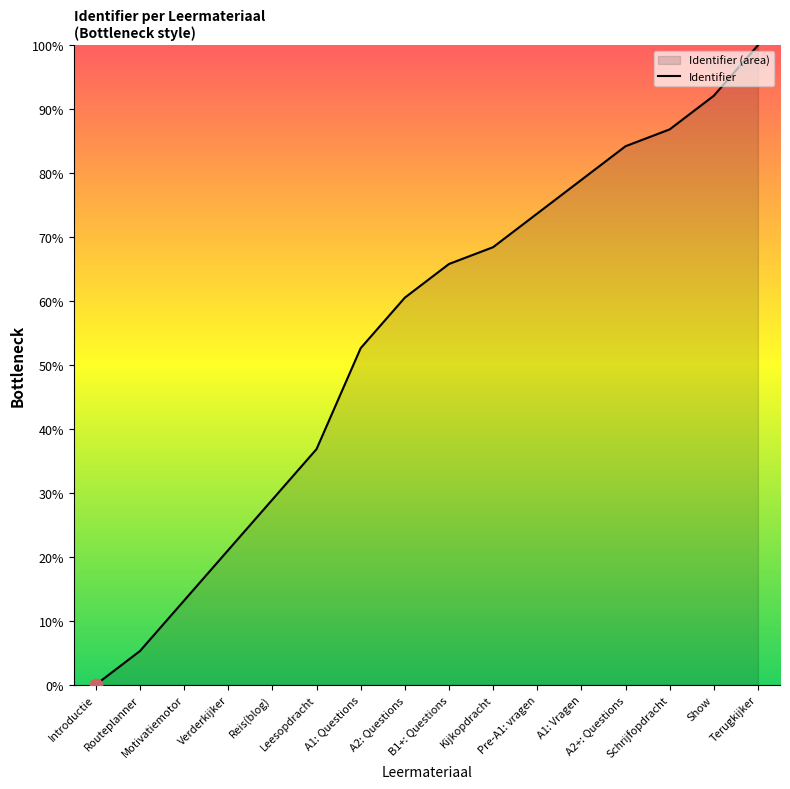

What is the ratio of the value at Pre-A1: vragen to the value at Terugkijker?

0.7